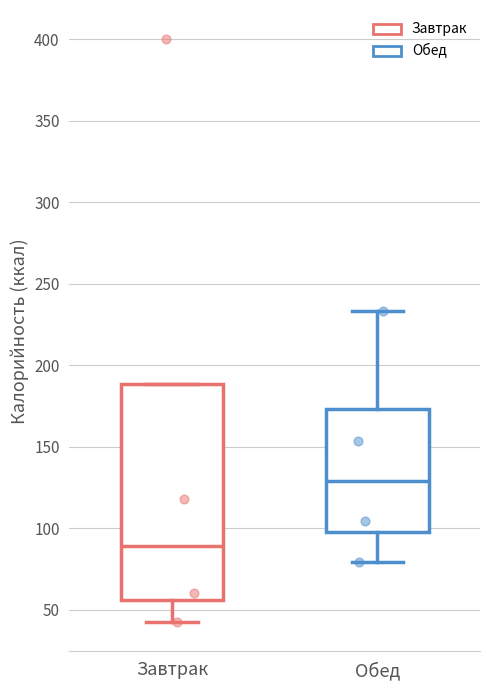

Comparing the boxes themselves (not the whiskers), which one is the tallest?

Завтрак